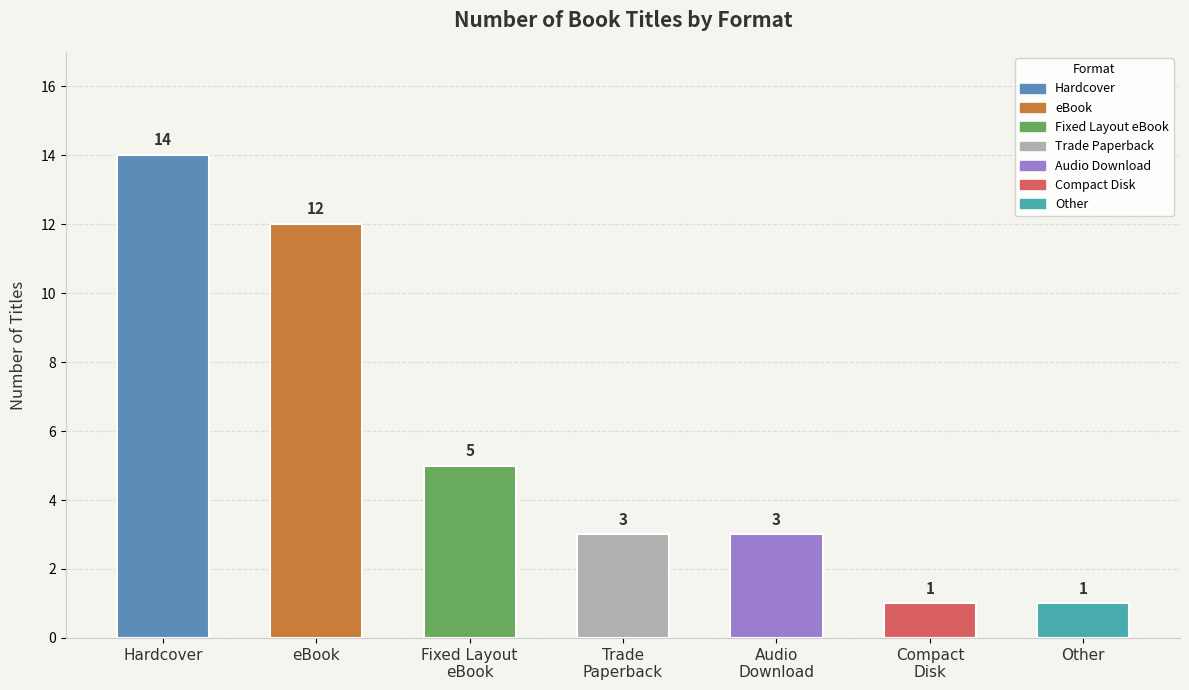

What is the label of the 4th bar from the left?

Trade Paperback